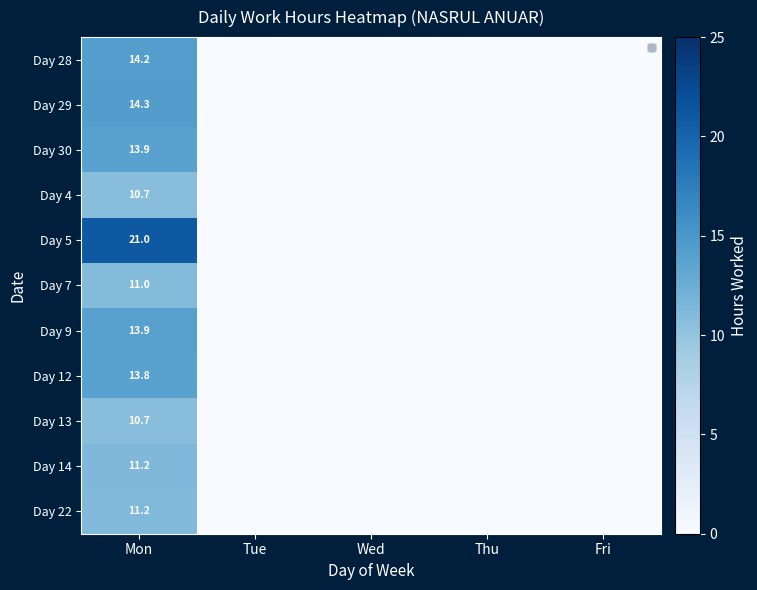

Which has a higher value, Mon or Fri?

Mon